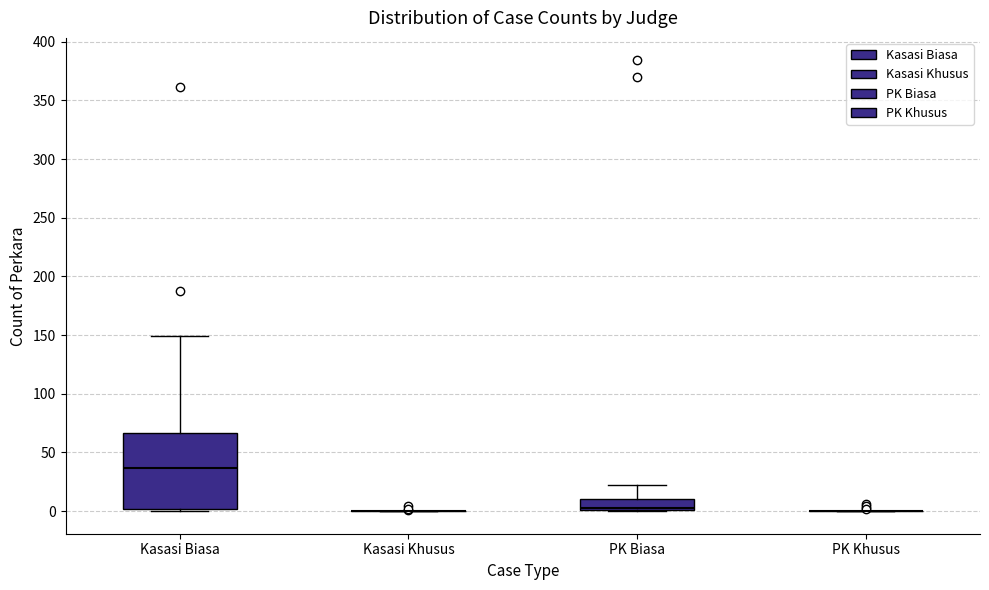

Reading left to right, read every box against the y-axis: the position of its median line, the range the box covers, and the ends of its whiskers. The values are not printed on the chart, so give them approximately, as read against the axis.

Kasasi Biasa: median 35, box 0 to 65, whiskers 0 (just below the box's lower edge) to 150
Kasasi Khusus: box collapsed to a line at 0, whiskers 0 to 0
PK Biasa: median 5, box 0 to 10, whiskers 0 to 20
PK Khusus: box collapsed to a line at 0, whiskers 0 to 0